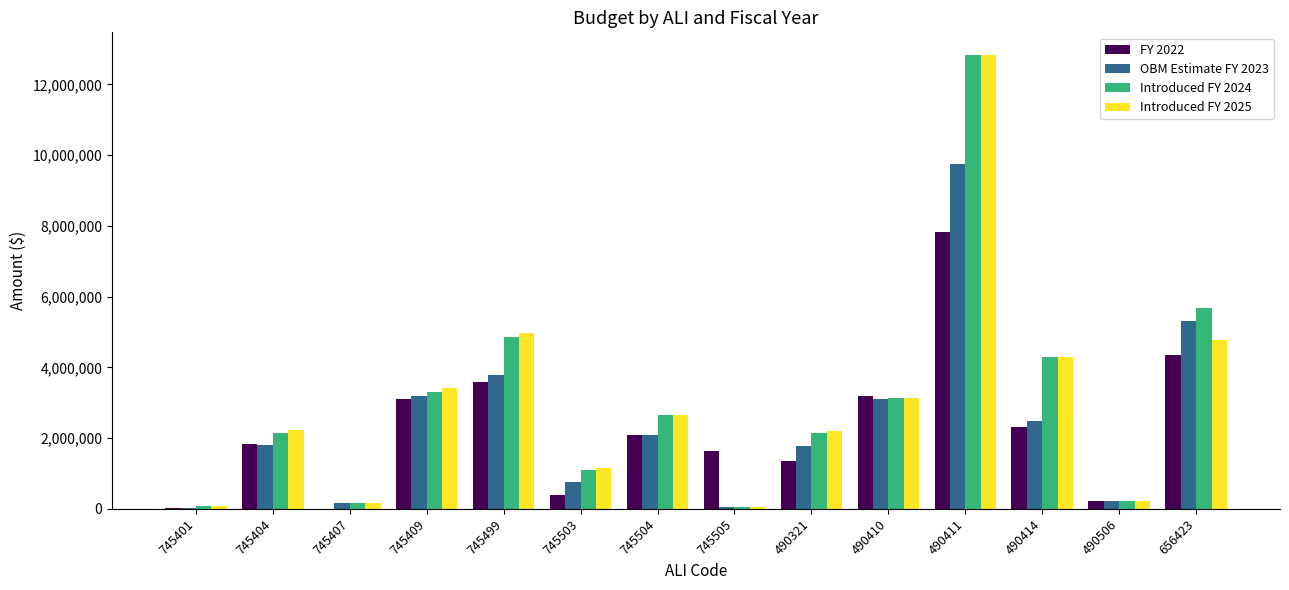

What is the sum of the Introduced FY 2025 values at 745504 and 490414?

6950000.0